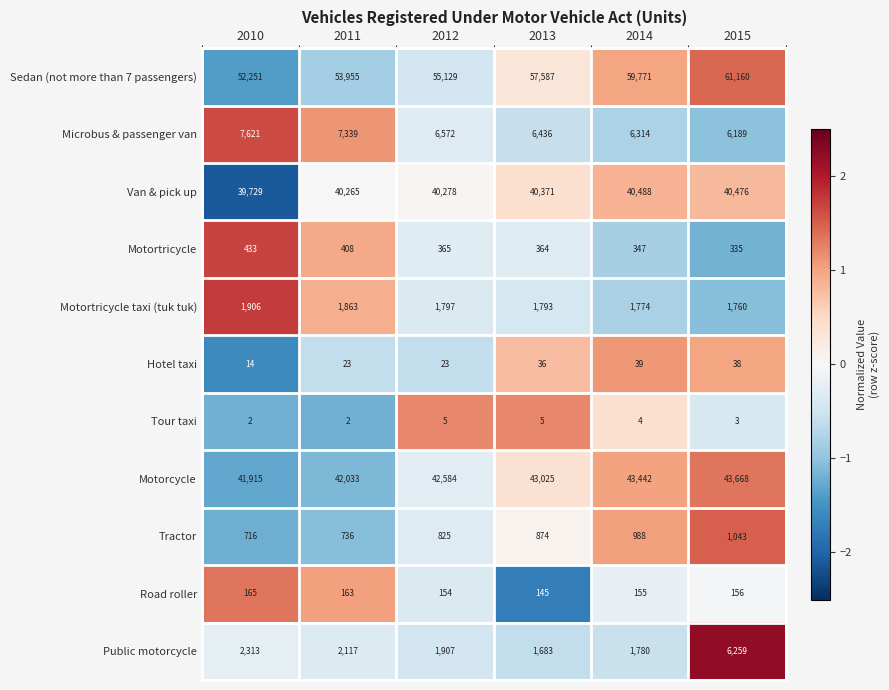

Which series has the largest total across all categories?

Sedan (not more than 7 passengers)